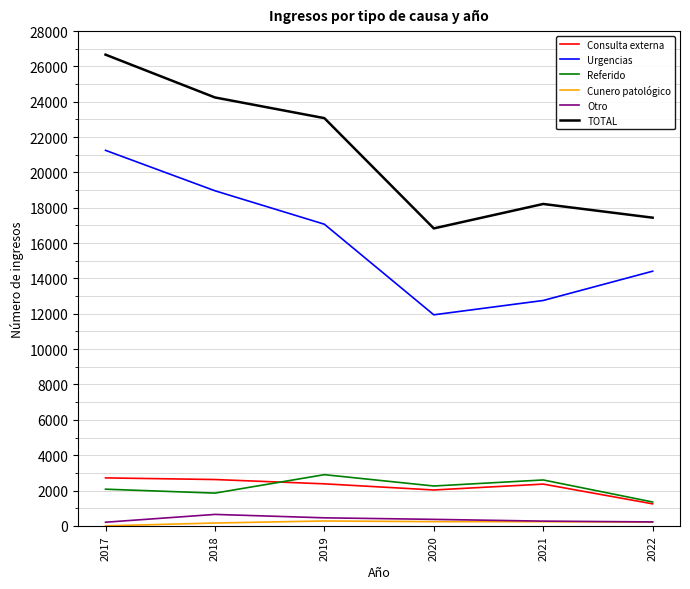

Count the number of data series in this chart.

6